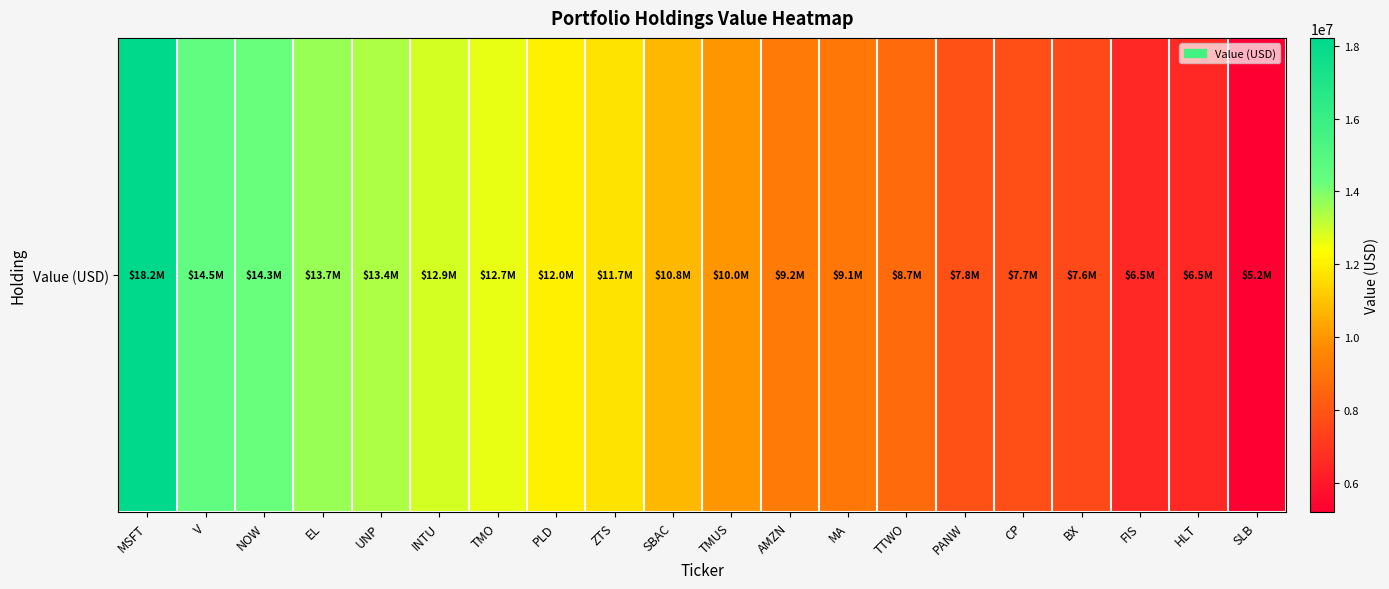

Which has a higher value, SLB or MSFT?

MSFT